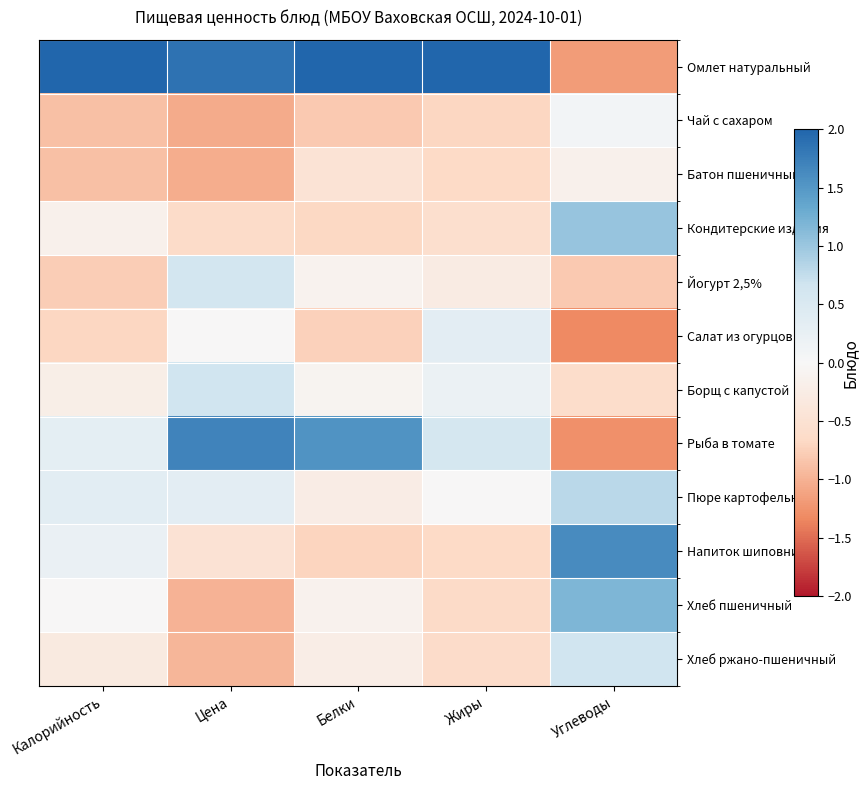

At Белки, list the series in order from largest to smallest.

Омлет натуральный, Рыба в томате, Борщ с капустой, Йогурт 2,5%, Хлеб пшеничный, Хлеб ржано-пшеничный, Пюре картофельное, Батон пшеничный, Кондитерские изделия, Напиток шиповника, Салат из огурцов, Чай с сахаром